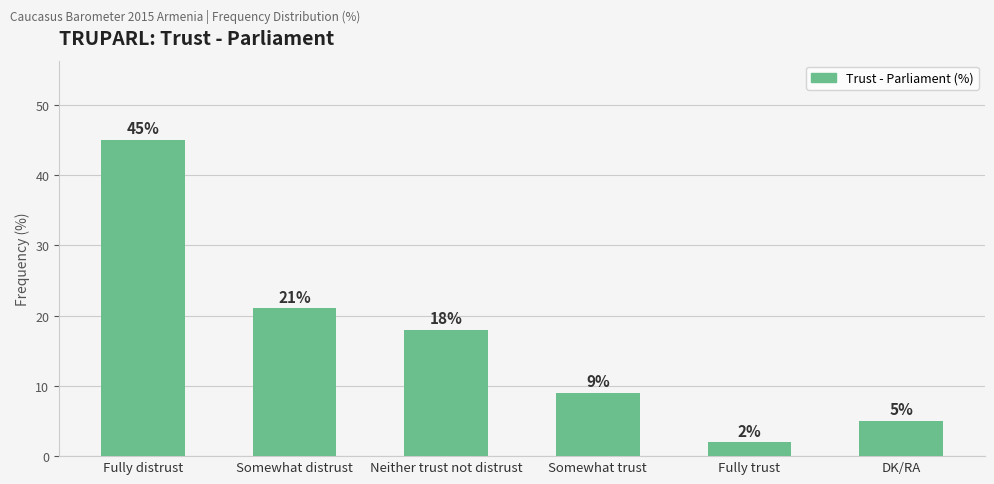

The value at Fully distrust is 45. True or false?

True